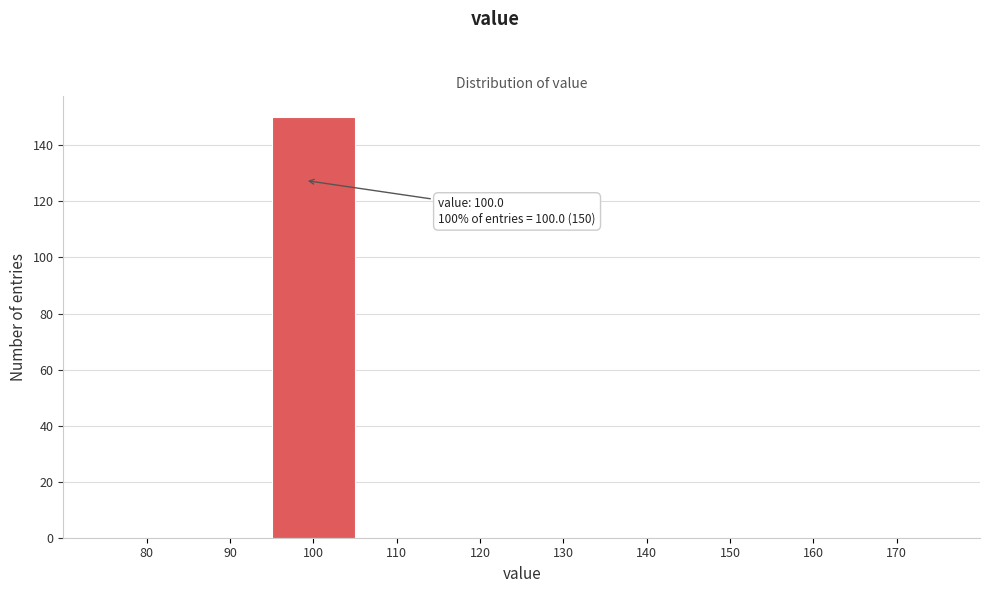

Reading right to left, what are all the values shown in this chart?

170=0	160=0	150=0	140=0	130=0	120=0	110=0	100=150	90=0	80=0